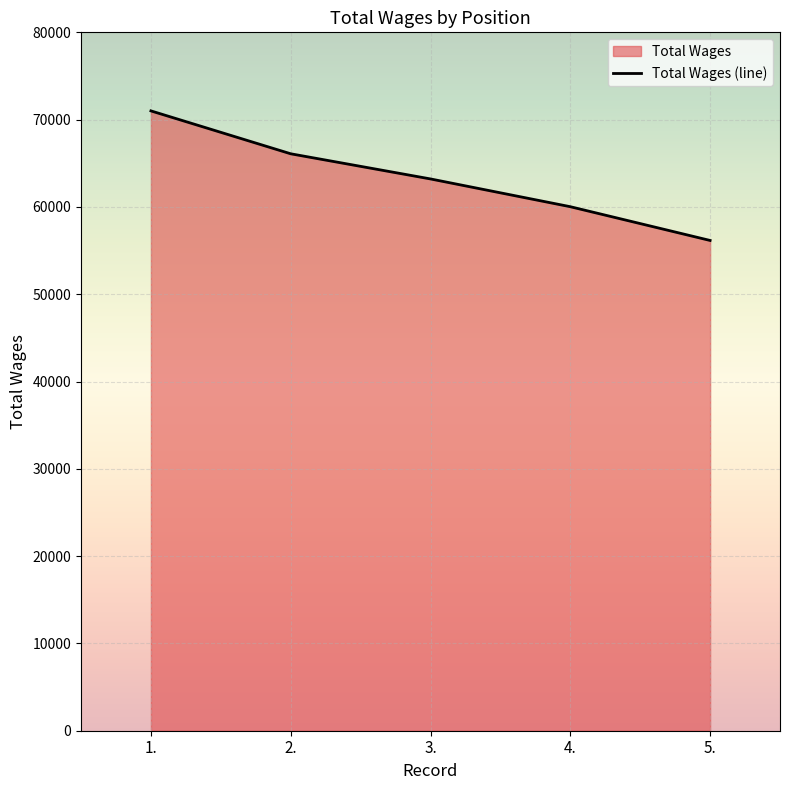

The chart shows a value of 66088 at 2.. True or false?

True